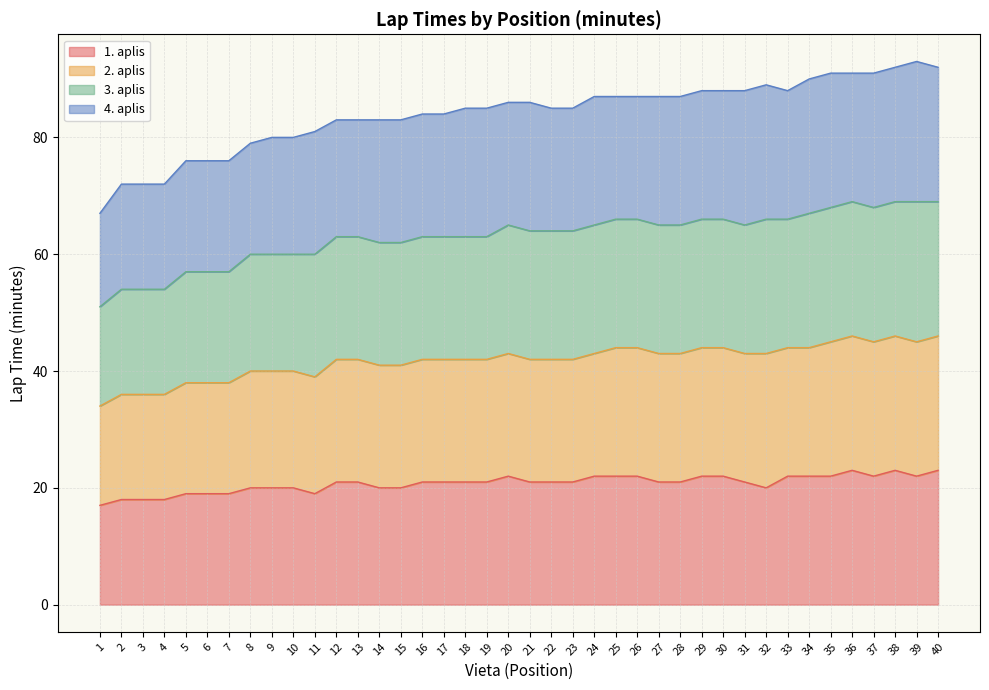

Between 26 and 35, which series saw the biggest shift?

2. aplis